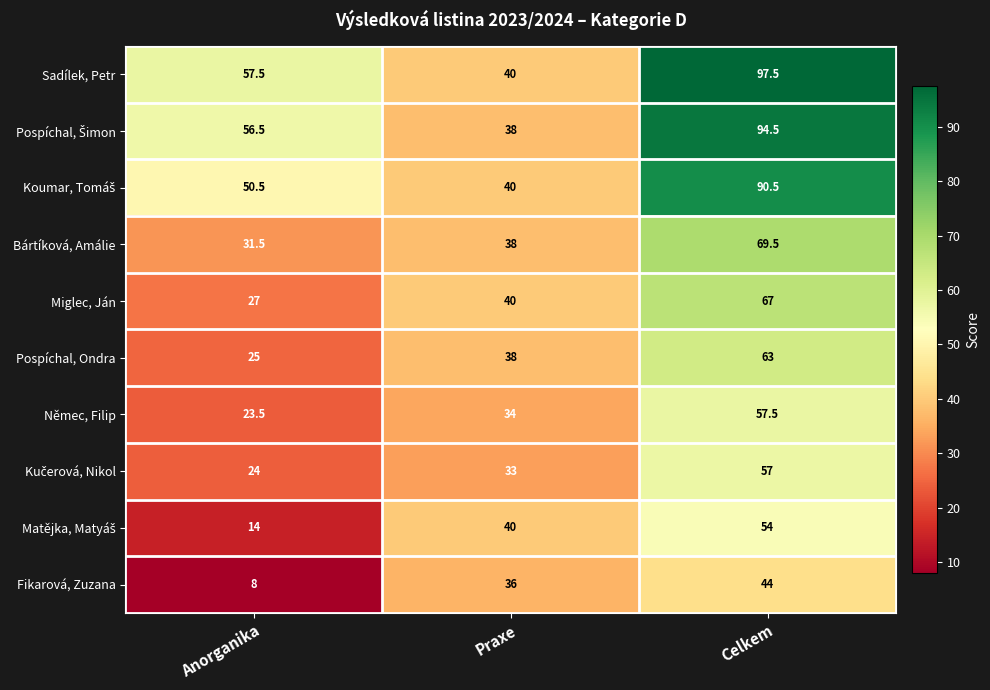

Where does the Sadílek, Petr series first go above 57?

Anorganika